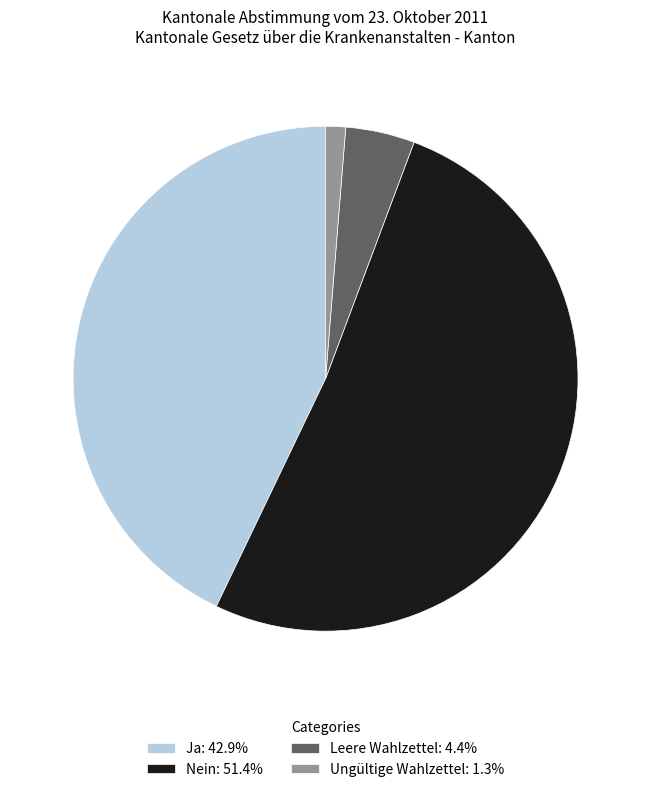

Which category accounts for the majority?

Nein